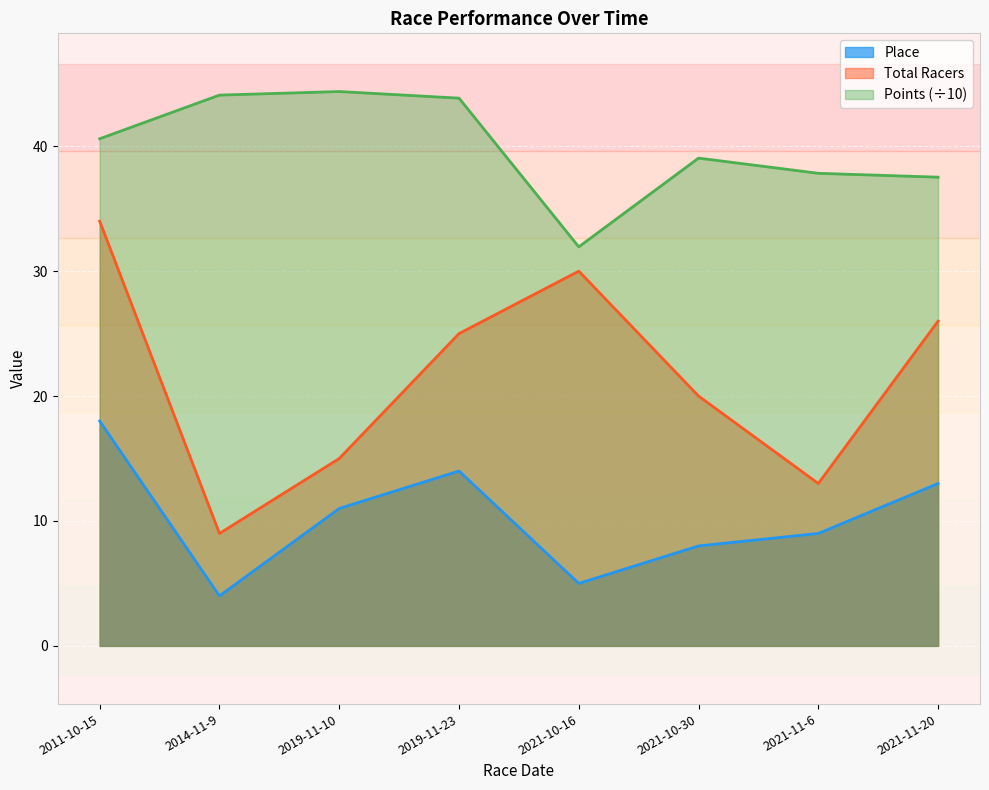

What is the difference between the second highest and second lowest values in the Place series?

9.0